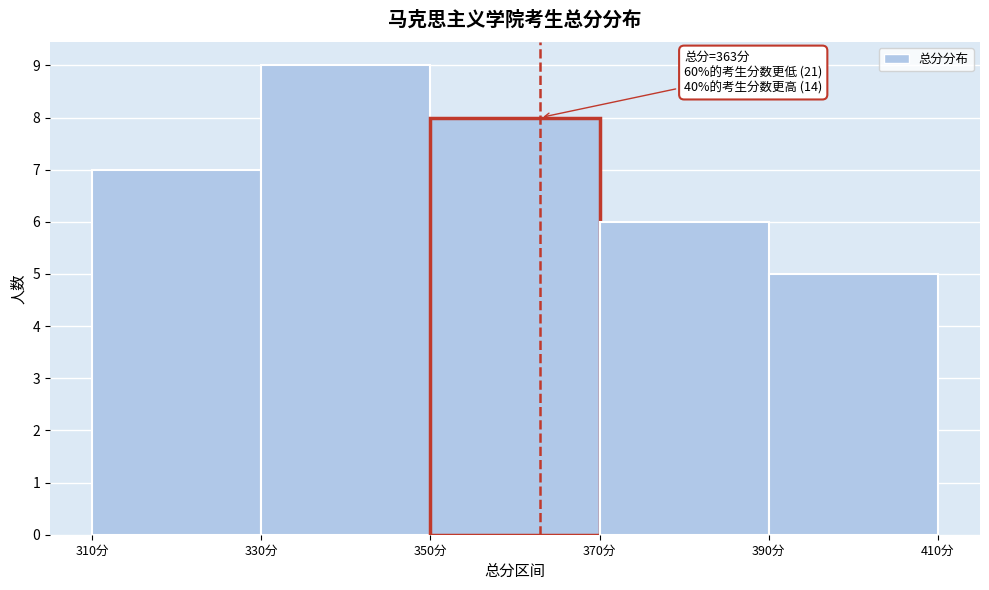

Which range on the x-axis has the tallest bar?

330 to 350